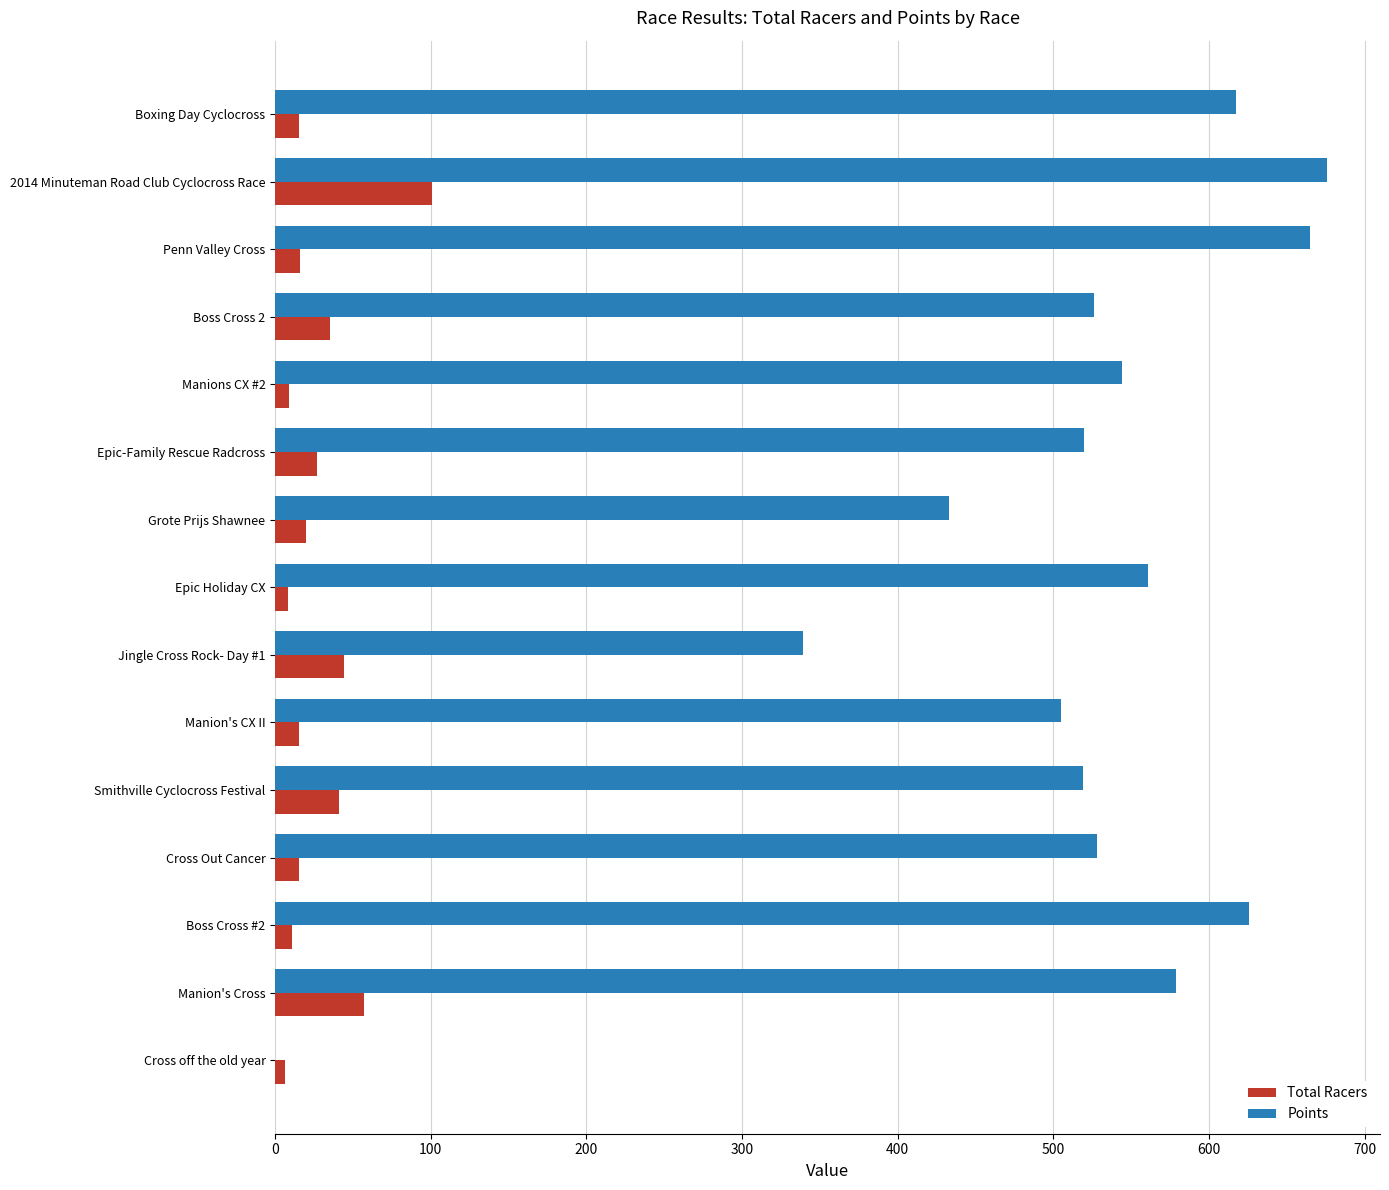

Between Cross off the old year and Manion's Cross, which series saw the biggest shift?

Points